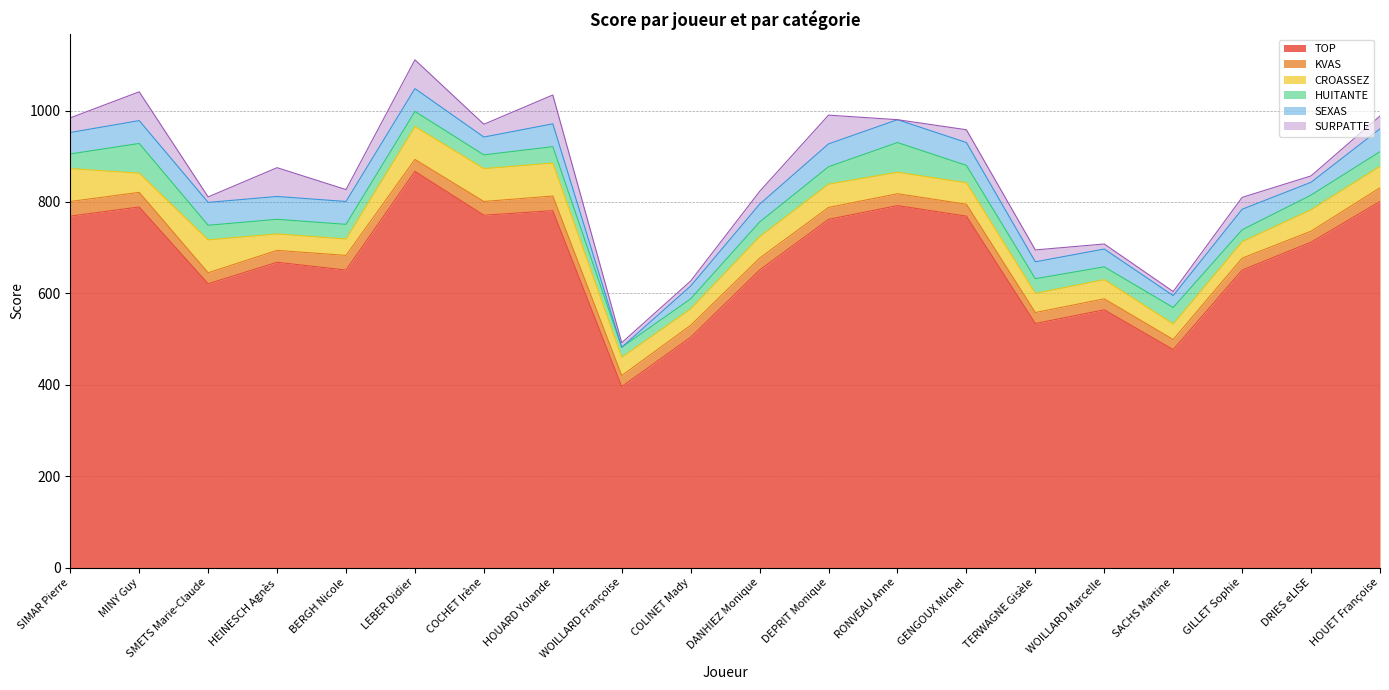

Between which two adjacent categories do SEXAS and CROASSEZ first intersect?

SIMAR Pierre and MINY Guy